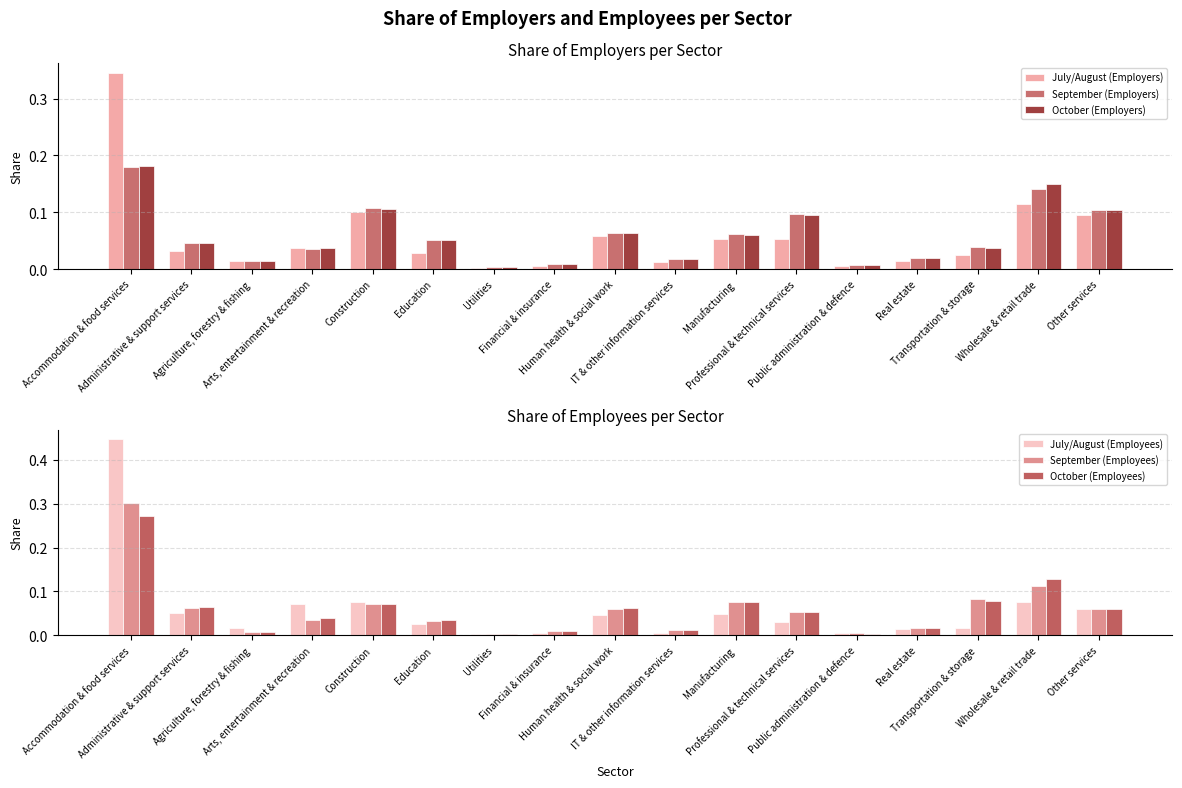

Reading left to right, transcribe all the data shown in this chart.

July/August (Employers): Accommodation & food services=0.3	Administrative & support services=0.0	Agriculture, forestry & fishing=0.0	Arts, entertainment & recreation=0.0	Construction=0.1	Education=0.0	Utilities=0.0	Financial & insurance=0.0	Human health & social work=0.1	IT & other information services=0.0	Manufacturing=0.1	Professional & technical services=0.1	Public administration & defence=0.0	Real estate=0.0	Transportation & storage=0.0	Wholesale & retail trade=0.1	Other services=0.1
September (Employers): Accommodation & food services=0.2	Administrative & support services=0.0	Agriculture, forestry & fishing=0.0	Arts, entertainment & recreation=0.0	Construction=0.1	Education=0.1	Utilities=0.0	Financial & insurance=0.0	Human health & social work=0.1	IT & other information services=0.0	Manufacturing=0.1	Professional & technical services=0.1	Public administration & defence=0.0	Real estate=0.0	Transportation & storage=0.0	Wholesale & retail trade=0.1	Other services=0.1
October (Employers): Accommodation & food services=0.2	Administrative & support services=0.0	Agriculture, forestry & fishing=0.0	Arts, entertainment & recreation=0.0	Construction=0.1	Education=0.1	Utilities=0.0	Financial & insurance=0.0	Human health & social work=0.1	IT & other information services=0.0	Manufacturing=0.1	Professional & technical services=0.1	Public administration & defence=0.0	Real estate=0.0	Transportation & storage=0.0	Wholesale & retail trade=0.1	Other services=0.1
July/August (Employees): Accommodation & food services=0.4	Administrative & support services=0.1	Agriculture, forestry & fishing=0.0	Arts, entertainment & recreation=0.1	Construction=0.1	Education=0.0	Utilities=0.0	Financial & insurance=0.0	Human health & social work=0.0	IT & other information services=0.0	Manufacturing=0.0	Professional & technical services=0.0	Public administration & defence=0.0	Real estate=0.0	Transportation & storage=0.0	Wholesale & retail trade=0.1	Other services=0.1
September (Employees): Accommodation & food services=0.3	Administrative & support services=0.1	Agriculture, forestry & fishing=0.0	Arts, entertainment & recreation=0.0	Construction=0.1	Education=0.0	Utilities=0.0	Financial & insurance=0.0	Human health & social work=0.1	IT & other information services=0.0	Manufacturing=0.1	Professional & technical services=0.1	Public administration & defence=0.0	Real estate=0.0	Transportation & storage=0.1	Wholesale & retail trade=0.1	Other services=0.1
October (Employees): Accommodation & food services=0.3	Administrative & support services=0.1	Agriculture, forestry & fishing=0.0	Arts, entertainment & recreation=0.0	Construction=0.1	Education=0.0	Utilities=0.0	Financial & insurance=0.0	Human health & social work=0.1	IT & other information services=0.0	Manufacturing=0.1	Professional & technical services=0.1	Public administration & defence=0.0	Real estate=0.0	Transportation & storage=0.1	Wholesale & retail trade=0.1	Other services=0.1